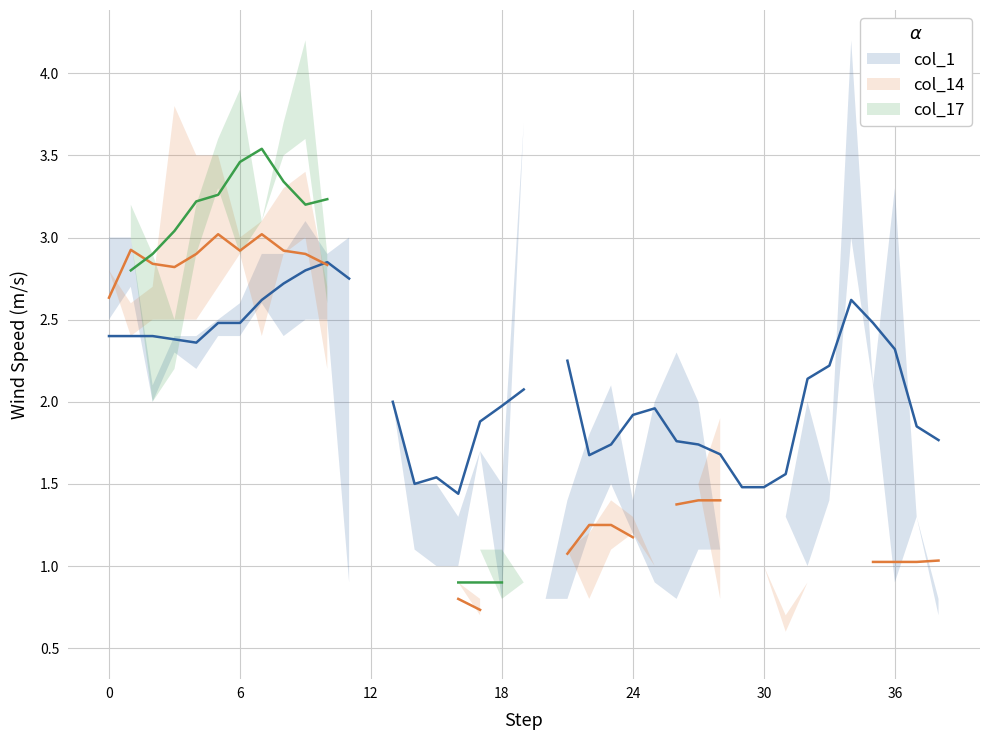

What is the maximum value for col_1?

2.9